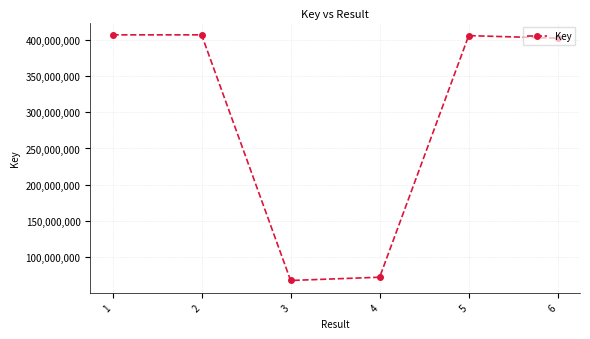

At which category does the chart reach its minimum across all series?

3